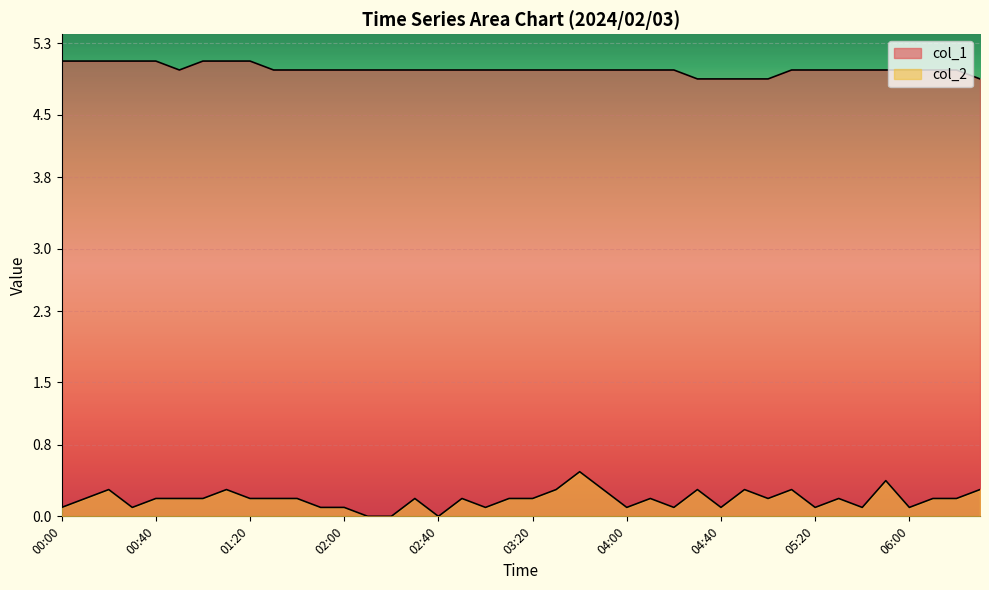

What position from the right is 04:40?

12